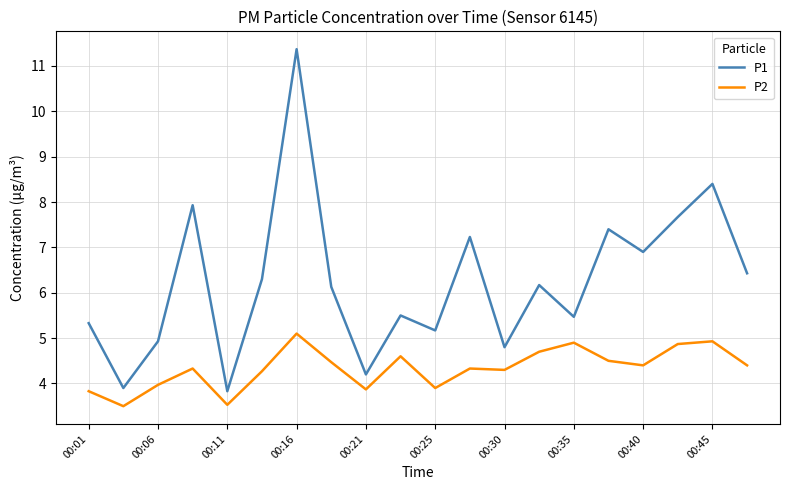

True or false: P2 and P1 cross at least once.

False